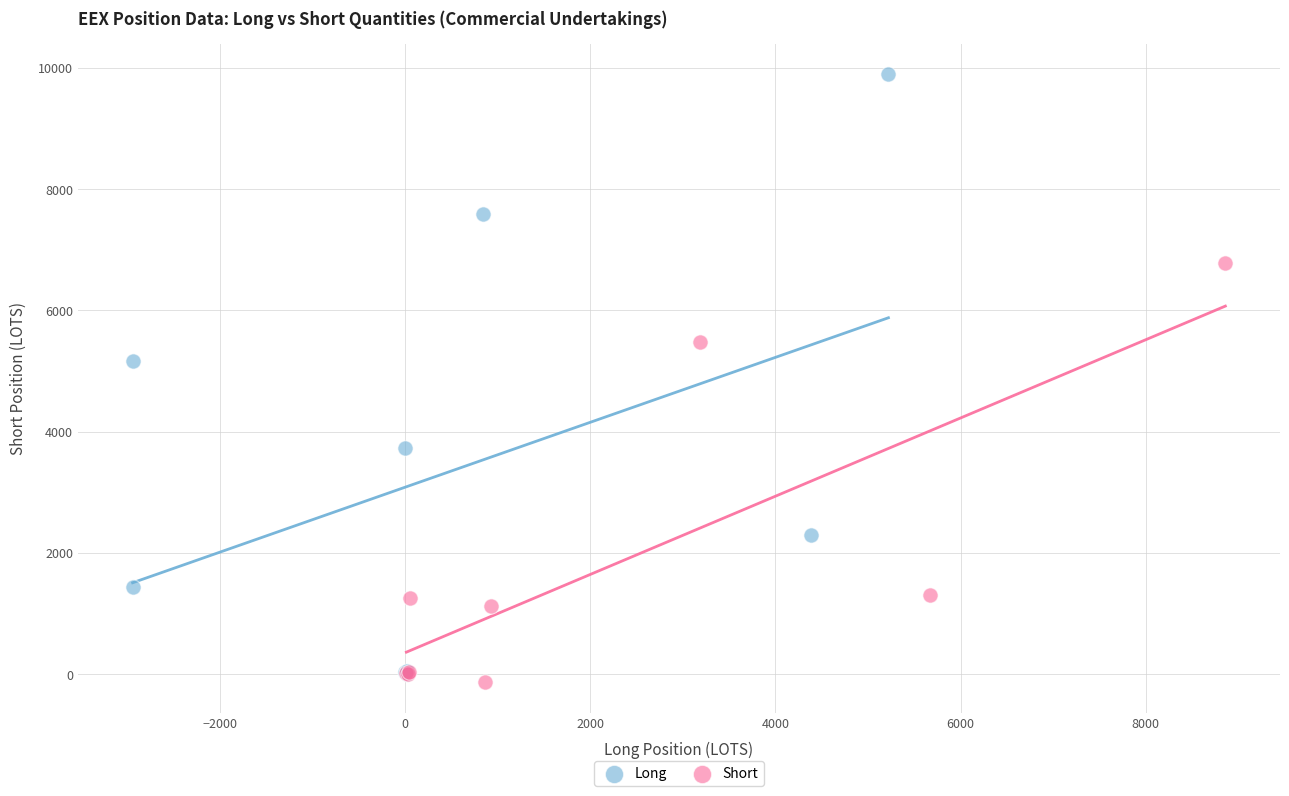

Which series reaches the maximum Y coordinate?

Long